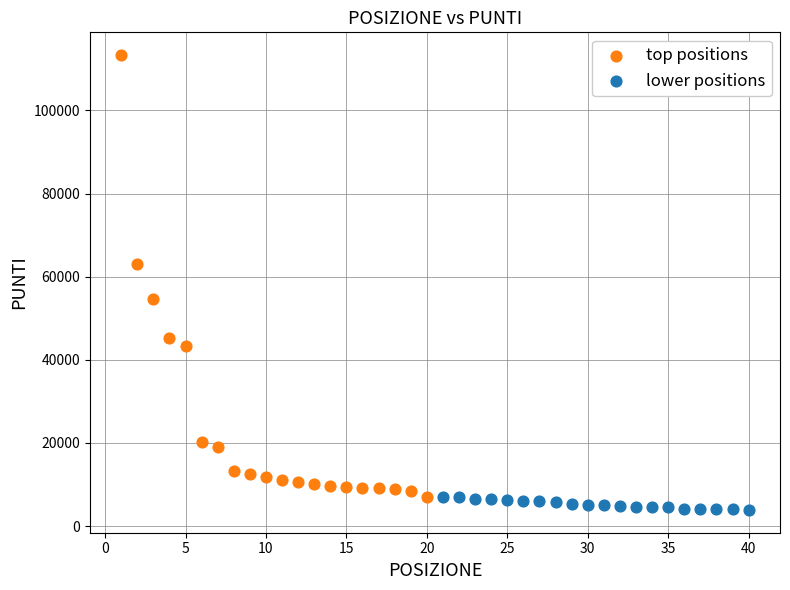

Which series reaches the maximum Y coordinate?

top positions